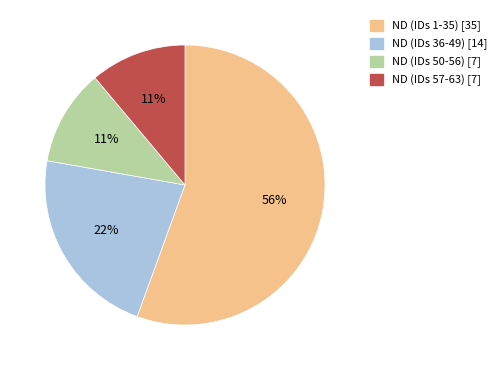

Which slice is the largest?

ND (IDs 1-35) [35]